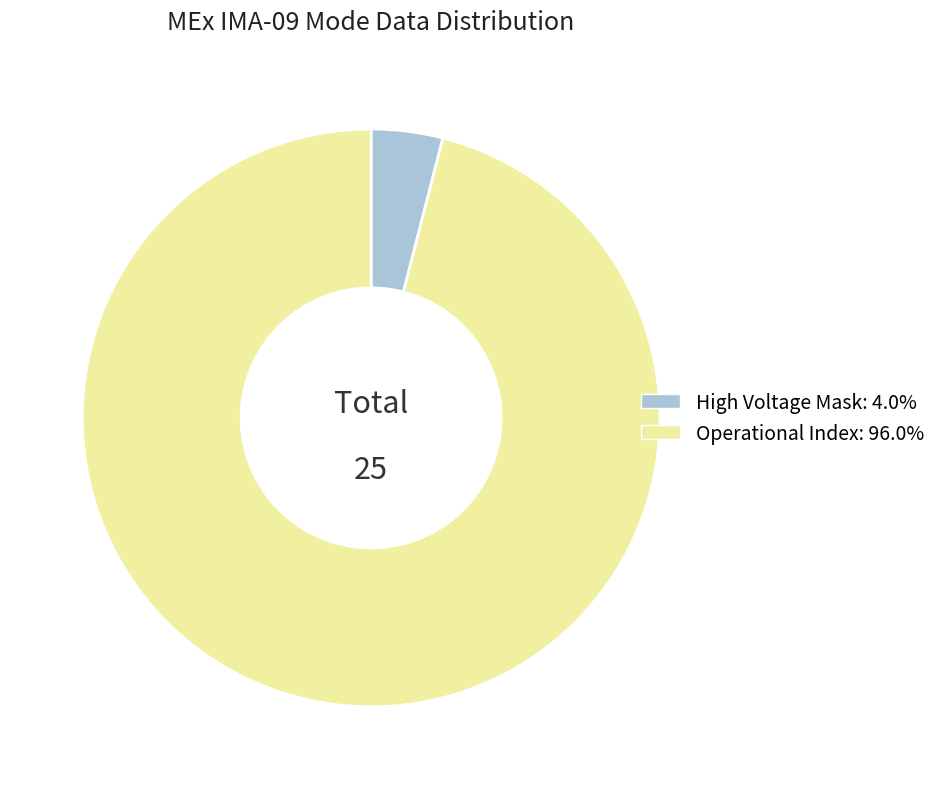

Is the sum of Operational Index: 96.0% and High Voltage Mask: 4.0% greater than half?

Yes